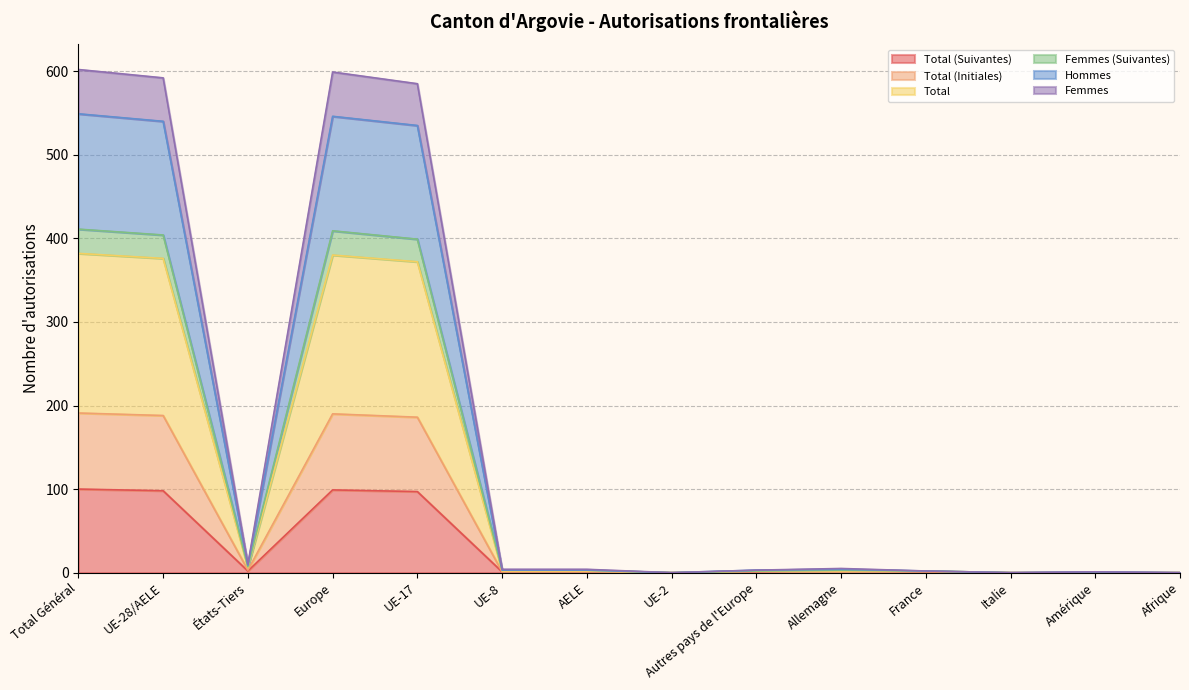

Is it true that Total (Suivantes) equals 1 at États-Tiers?

False